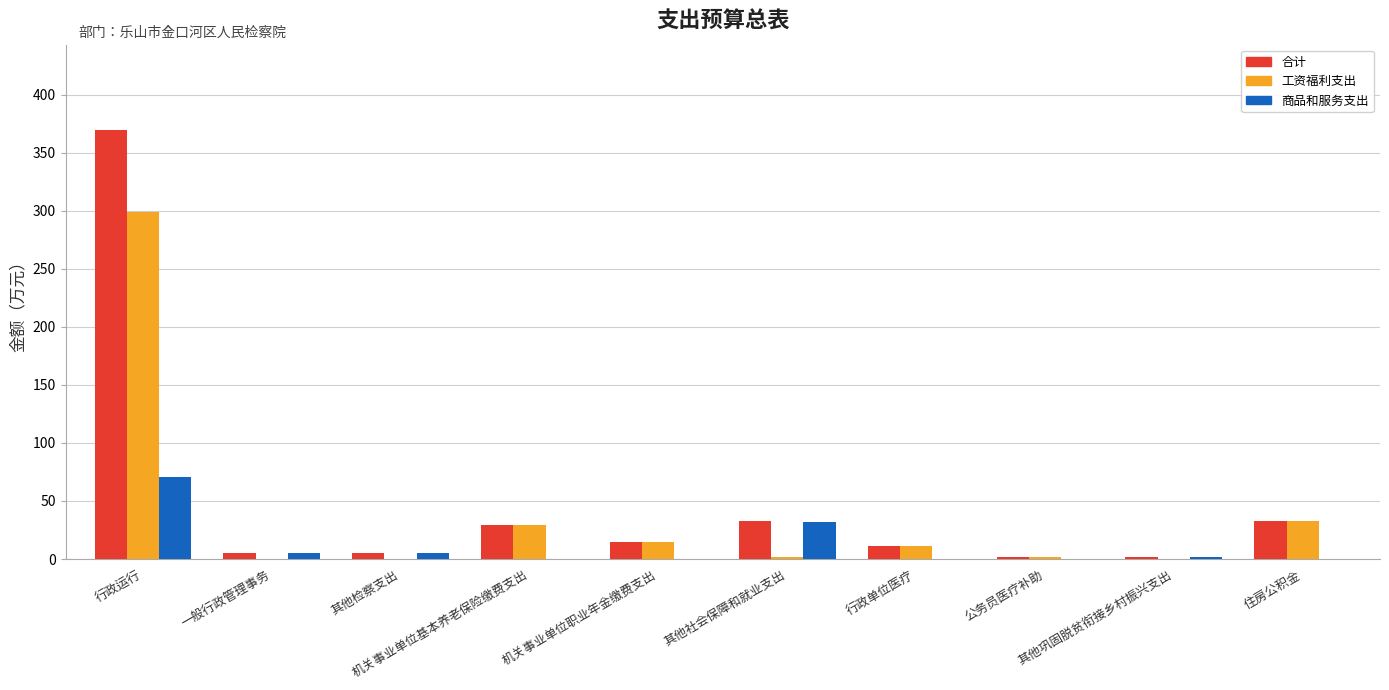

What is the maximum value for 合计?

369.1